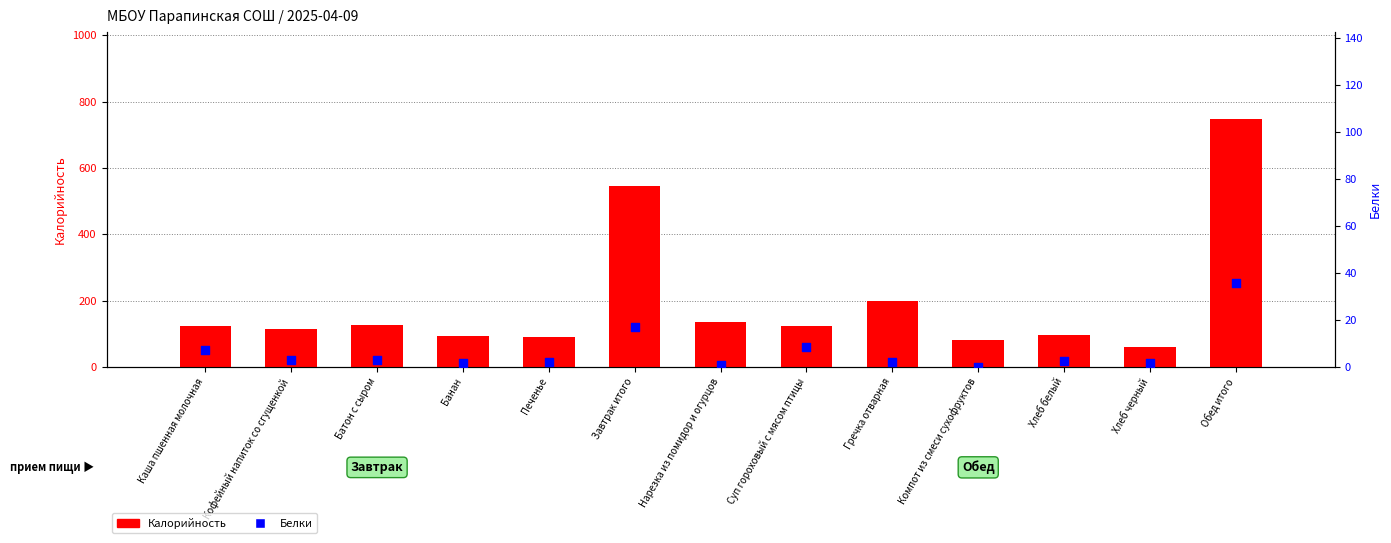

What is the total value across all series at Банан?

96.0